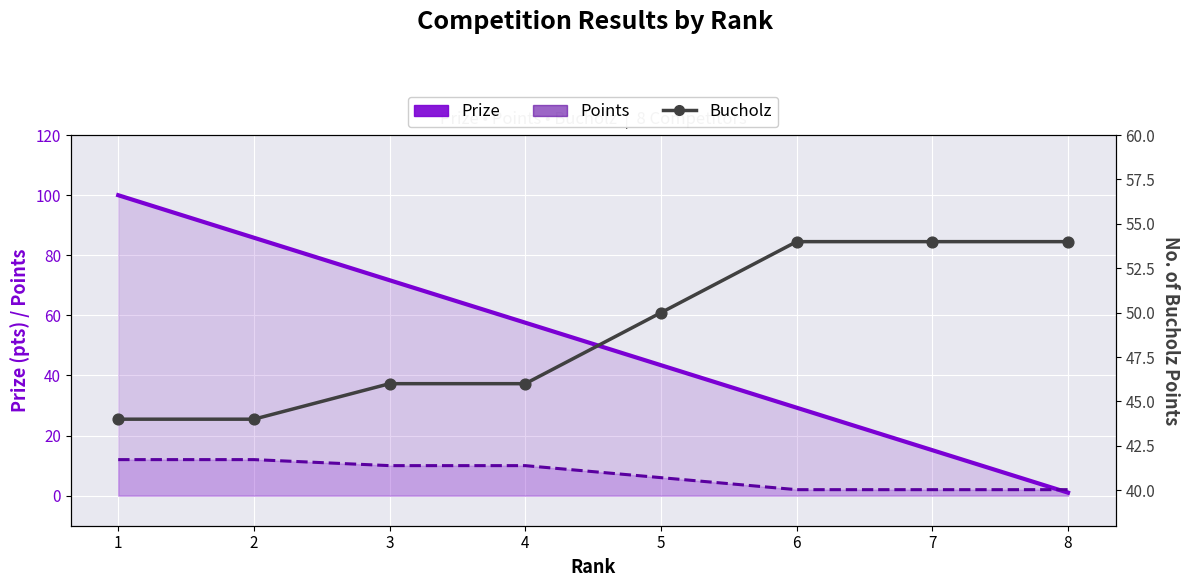

What are all the series names shown in the legend?

Prize, Points, Bucholz